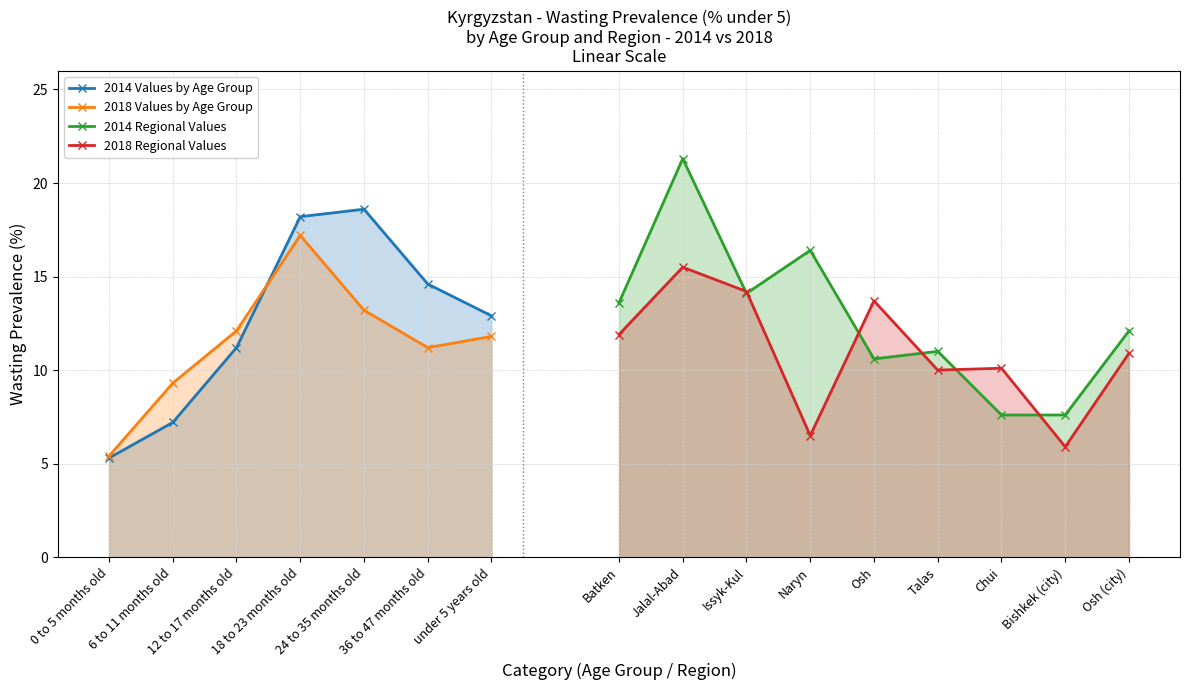

Rank the categories by 2018 Values by Age Group value from lowest to highest.

0 to 5 months old, 6 to 11 months old, 36 to 47 months old, under 5 years old, 12 to 17 months old, 24 to 35 months old, 18 to 23 months old